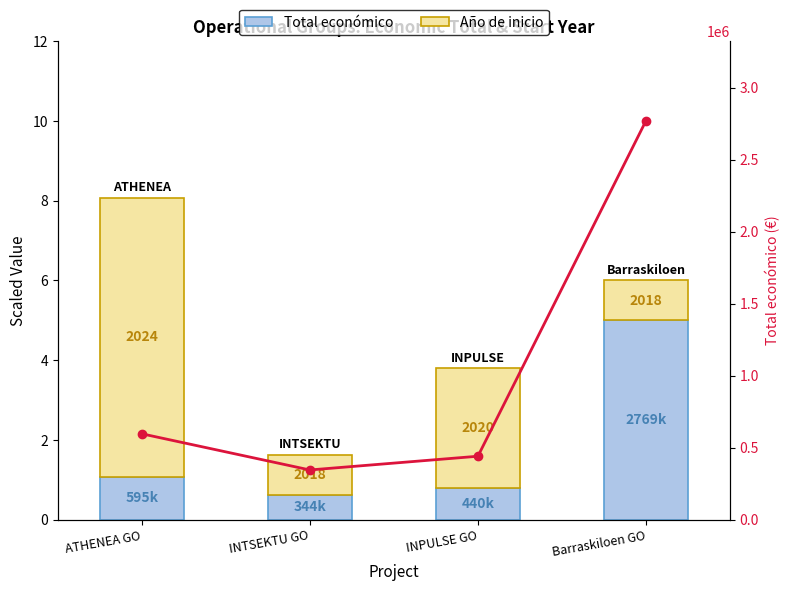

What is the spread (max minus min) of values at ATHENEA GO?

5.9